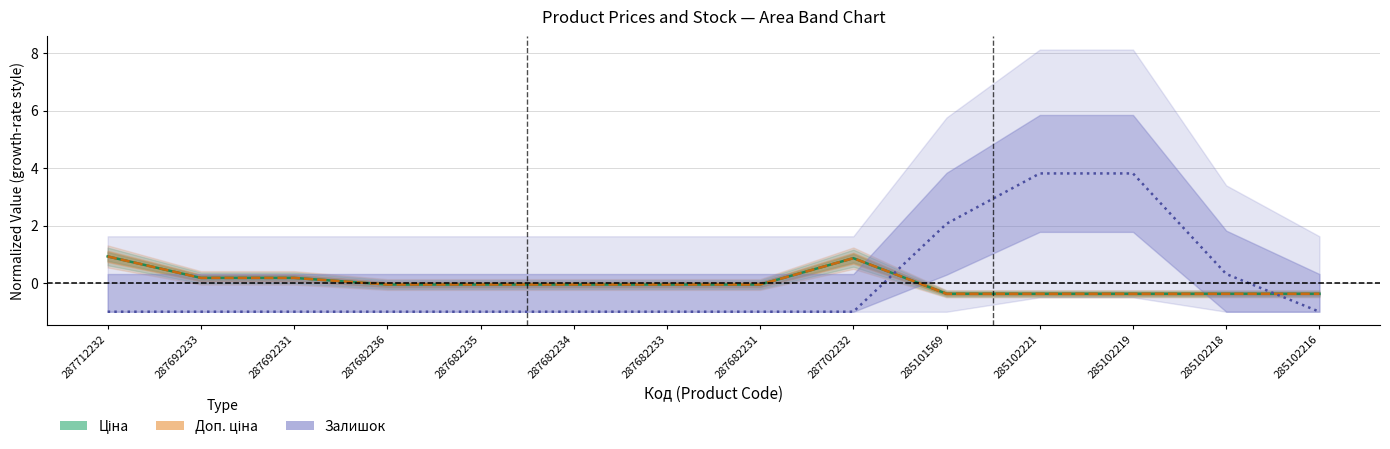

Reading left to right, extract all data points from this chart.

Ціна (Estimate): 0.9	0.2	0.2	-0.1	-0.1	-0.1	-0.1	-0.1	0.9	-0.4	-0.4	-0.4	-0.4	-0.4
Доп. ціна (Partial): 0.9	0.2	0.2	-0.1	-0.1	-0.1	-0.1	-0.1	0.9	-0.4	-0.4	-0.4	-0.4	-0.4
Залишок (Forecast): -1.0	-1.0	-1.0	-1.0	-1.0	-1.0	-1.0	-1.0	-1.0	2.1	3.8	3.8	0.3	-1.0